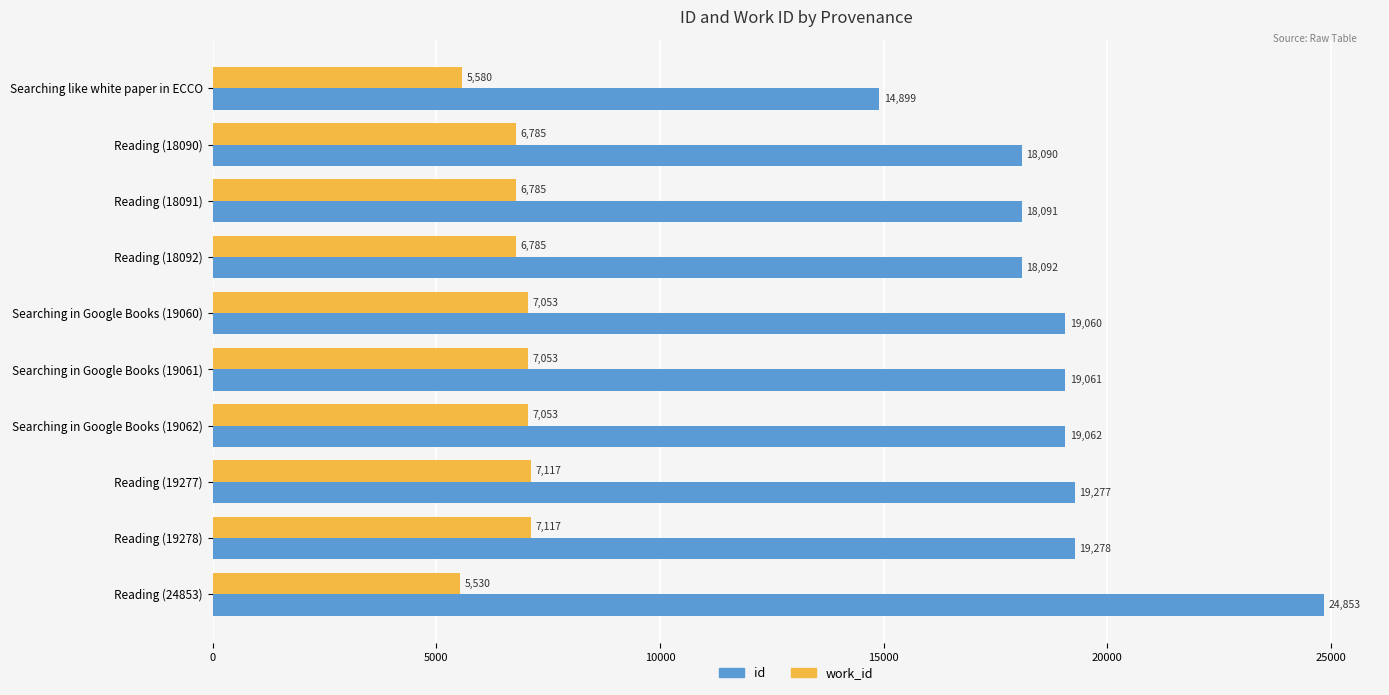

What is the smallest value displayed?

5530